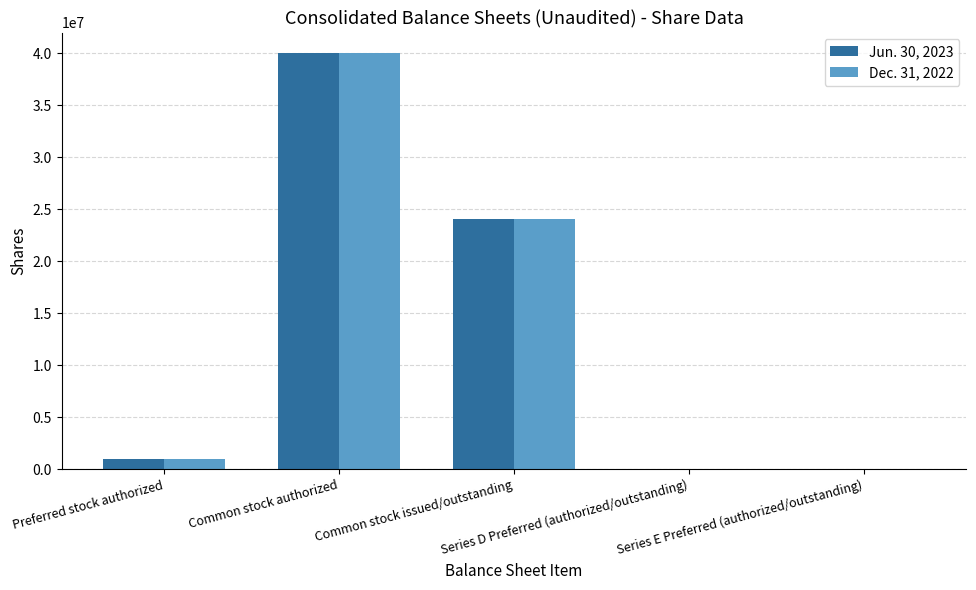

What is the maximum value shown in the chart?

40000000